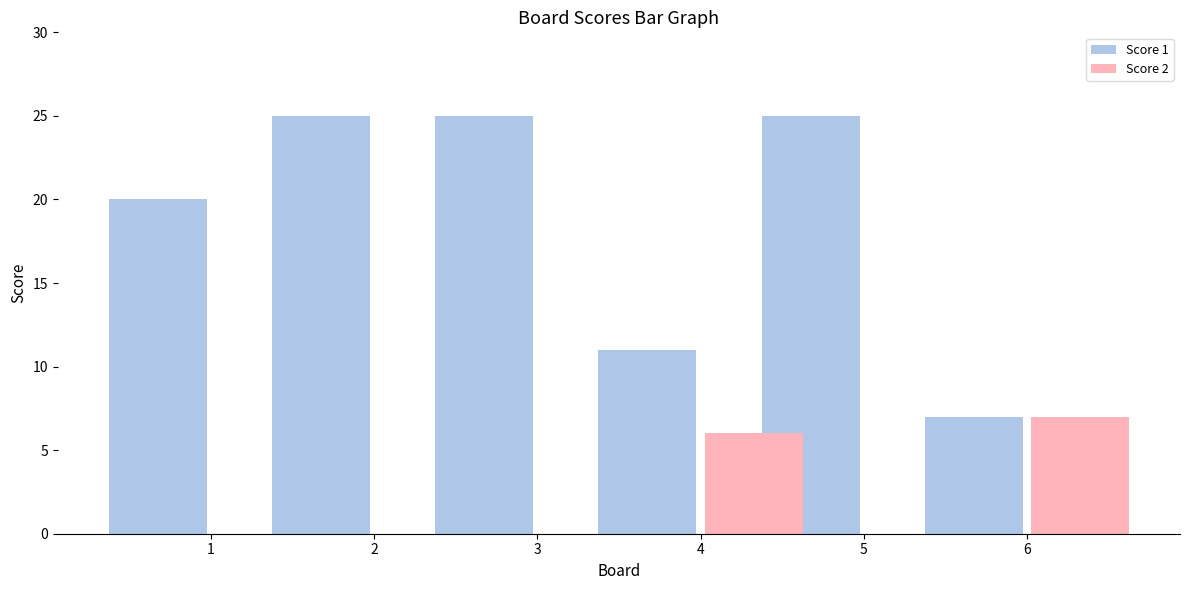

Are the bars horizontal?

No